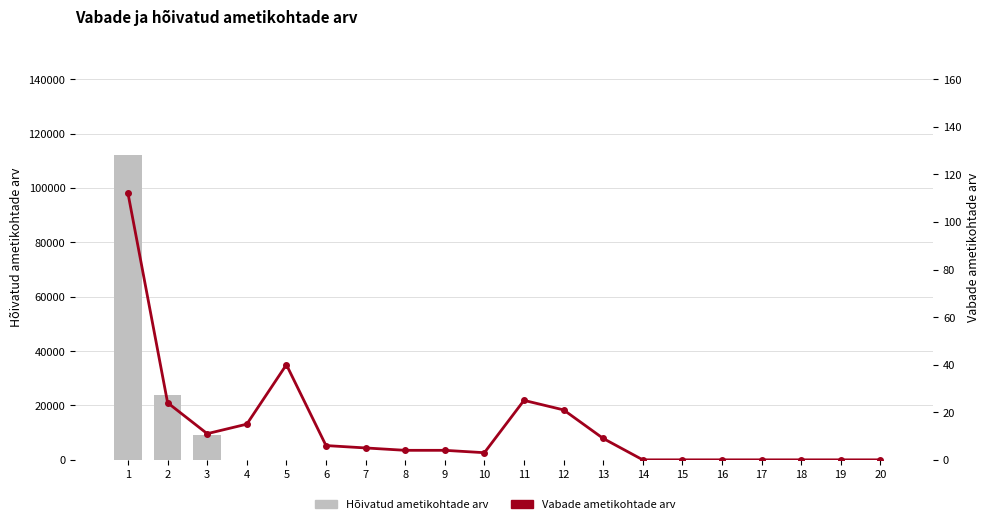

How many data points in Hõivatud ametikohtade arv are above 0?

3